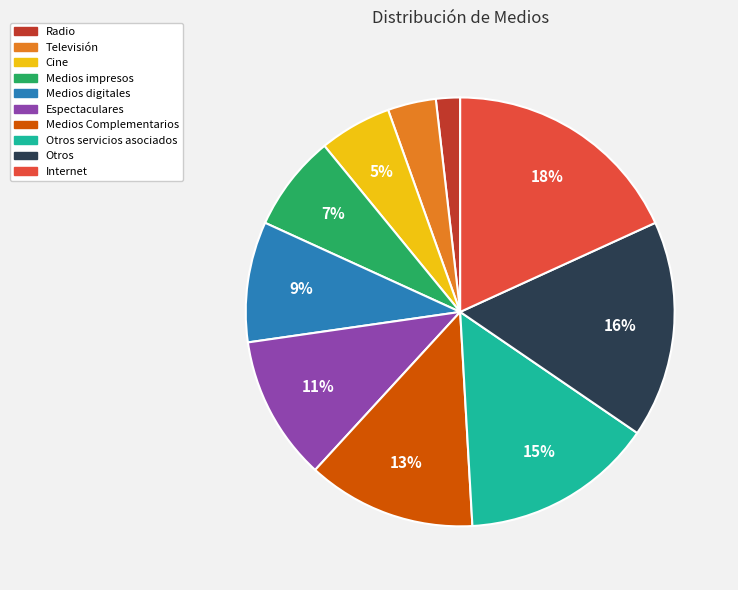

To the nearest percent, what is the difference between the largest and smallest slice percentages?

16%